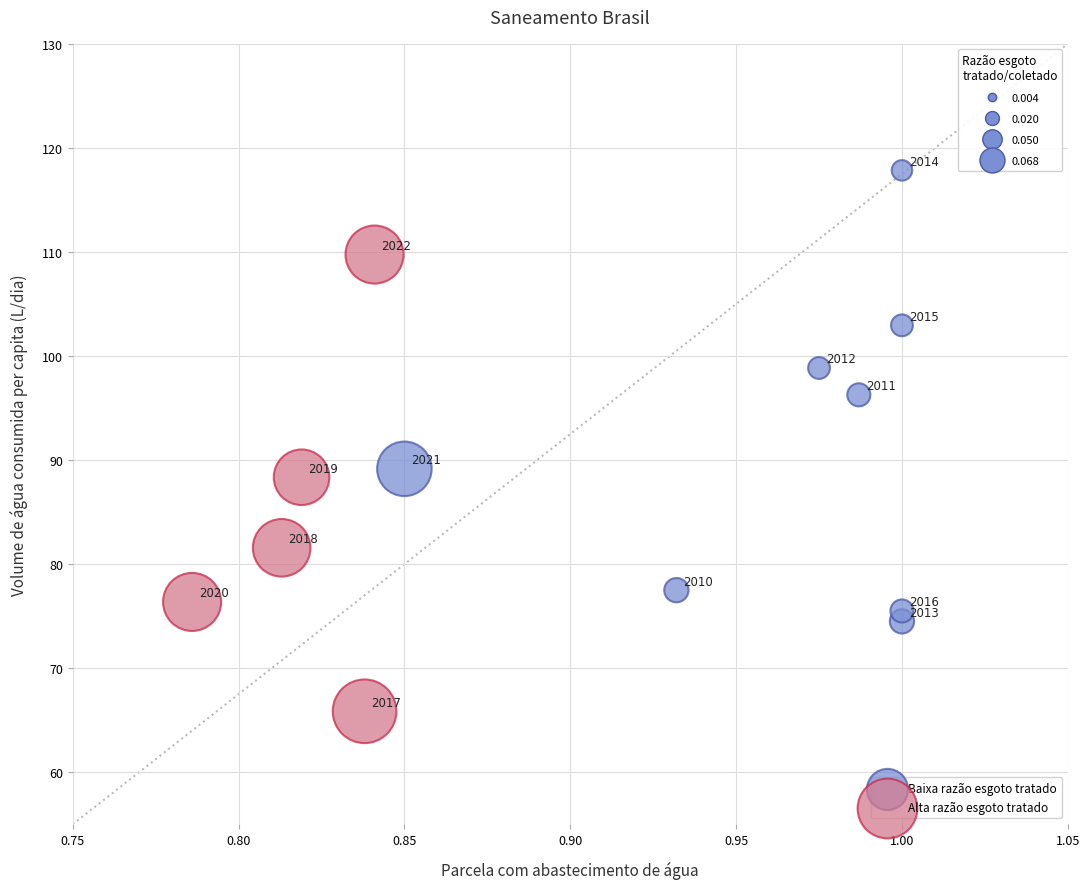

Which series has the widest spread of Y values?

Alta razão esgoto tratado